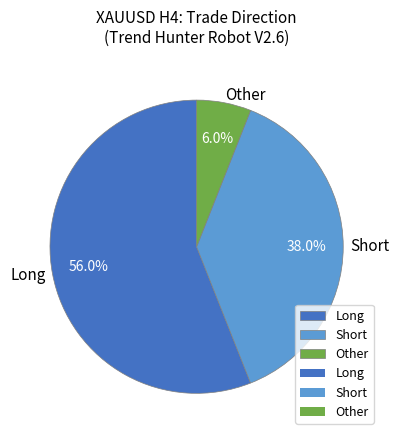

Which slice is the smallest?

Other